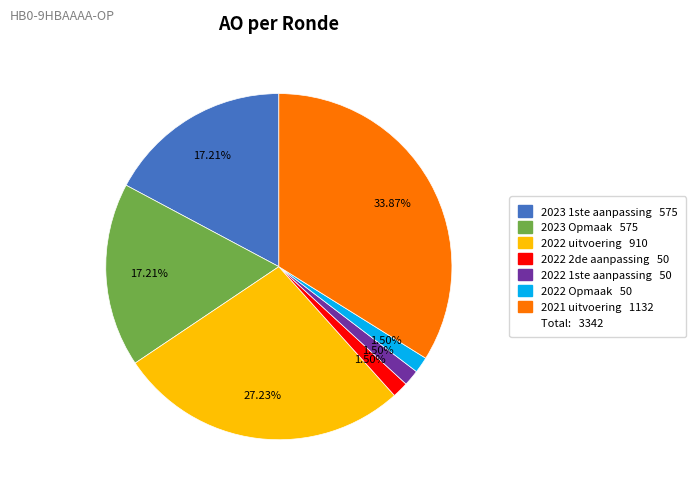

Does any single category account for the majority?

No